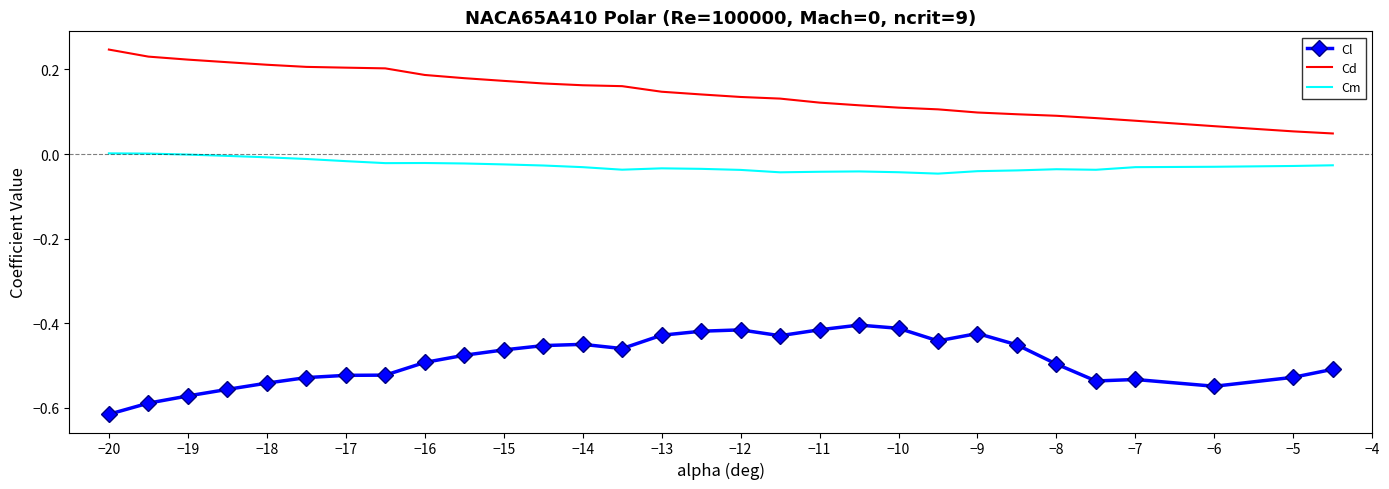

Which series has the largest total across all categories?

Cd